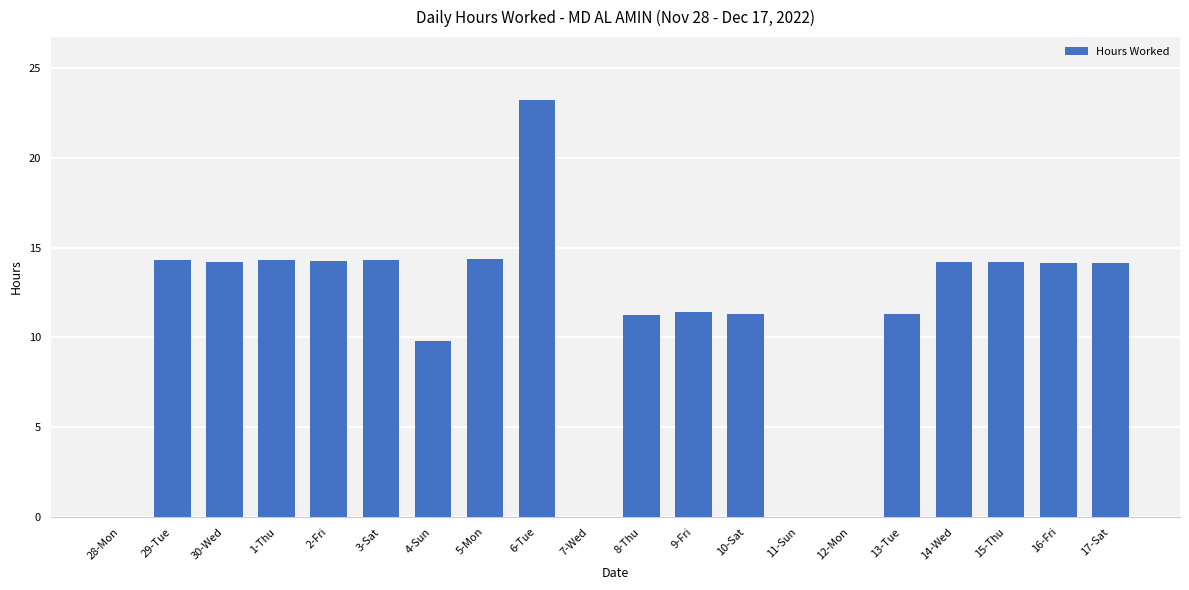

Is it true that the value at 13-Tue is 11.3?

True